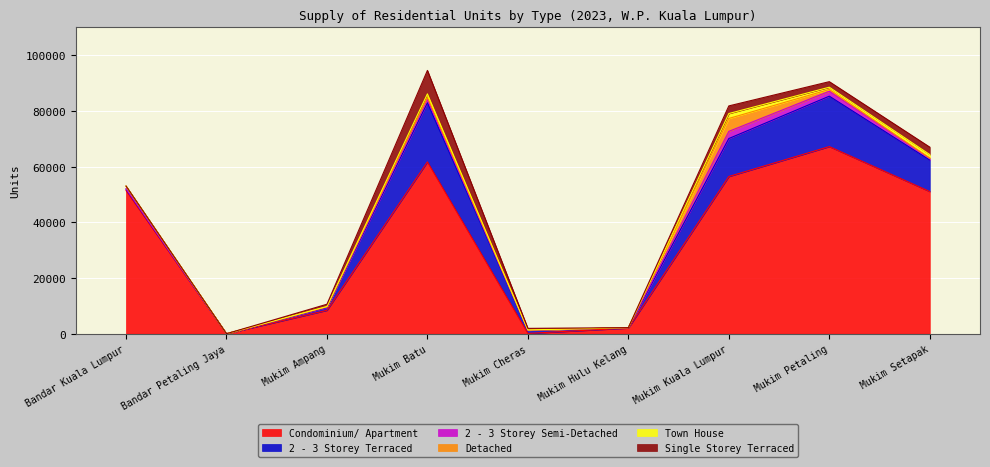

At which label is Detached closest to 2316?

Bandar Kuala Lumpur